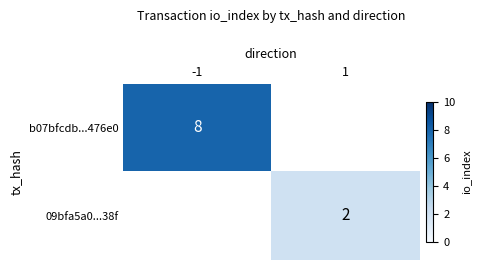

At which category does the chart reach its peak across all series?

-1